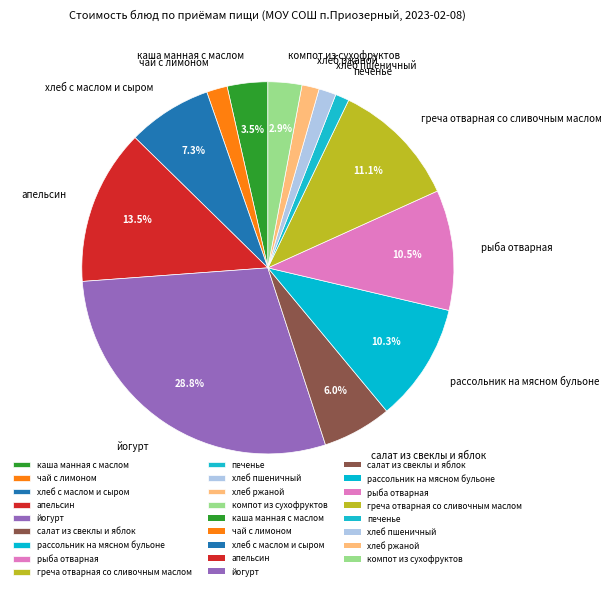

What is the ratio of the value at йогурт to the value at салат из свеклы и яблок?

4.8